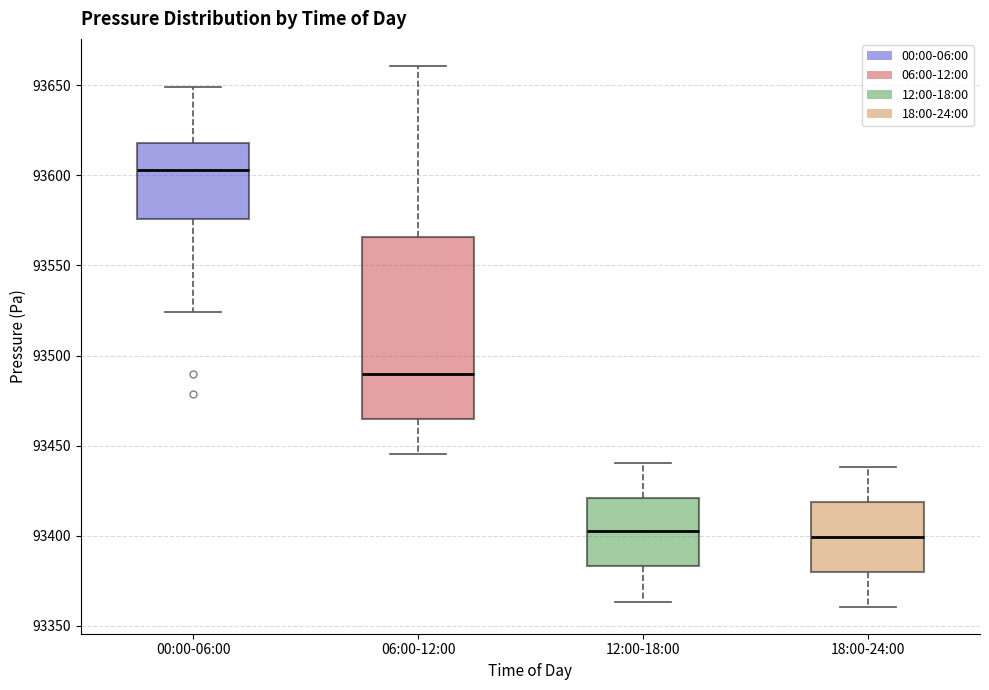

Which box's median line is the highest?

00:00-06:00